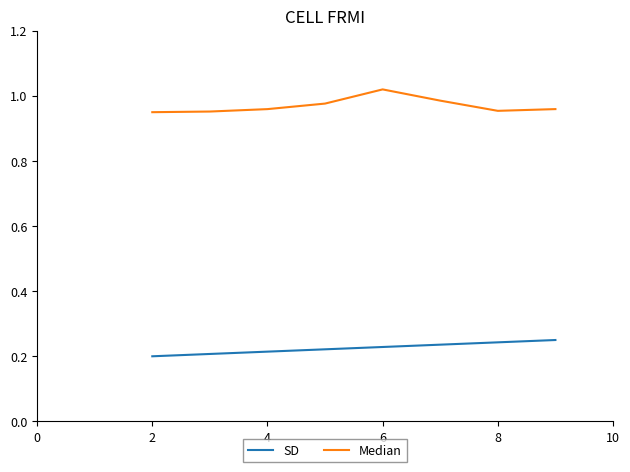

List the series in order of their overall mean, lowest first.

SD, Median